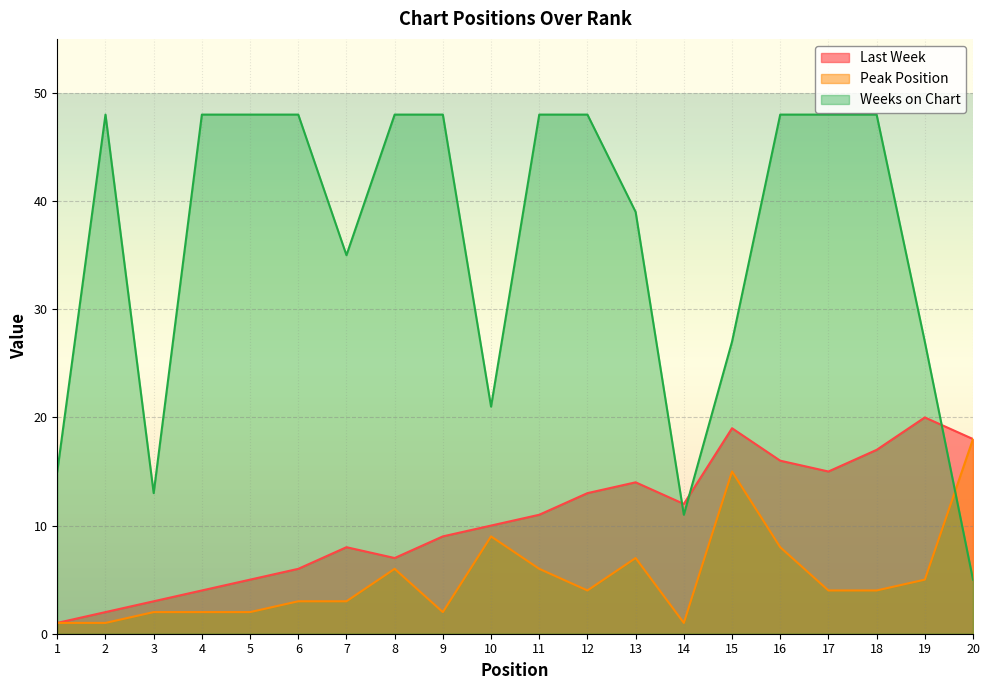

At which category is the sum across all series the highest?

16